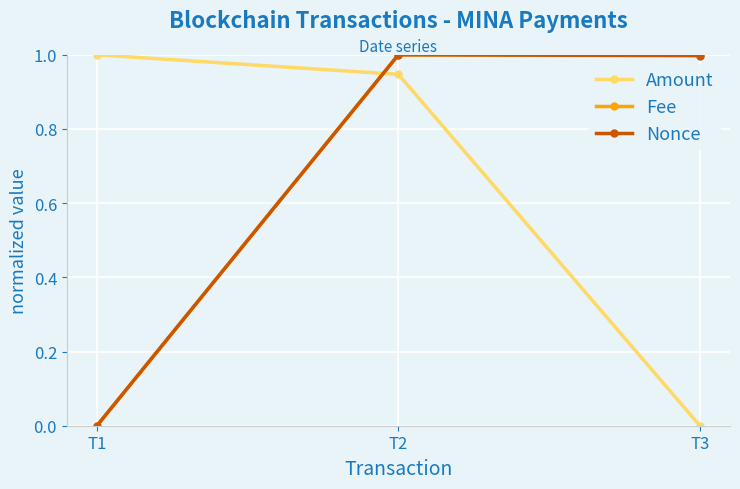

What is the difference between the maximum and minimum values in the Fee series?

1.0